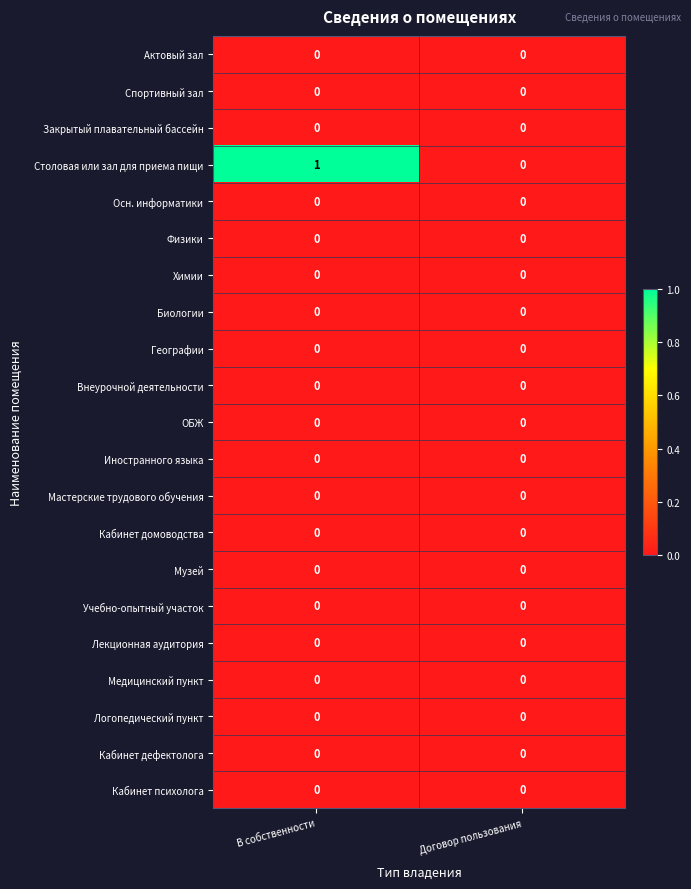

Which series has the widest spread of values?

Столовая или зал для приема пищи